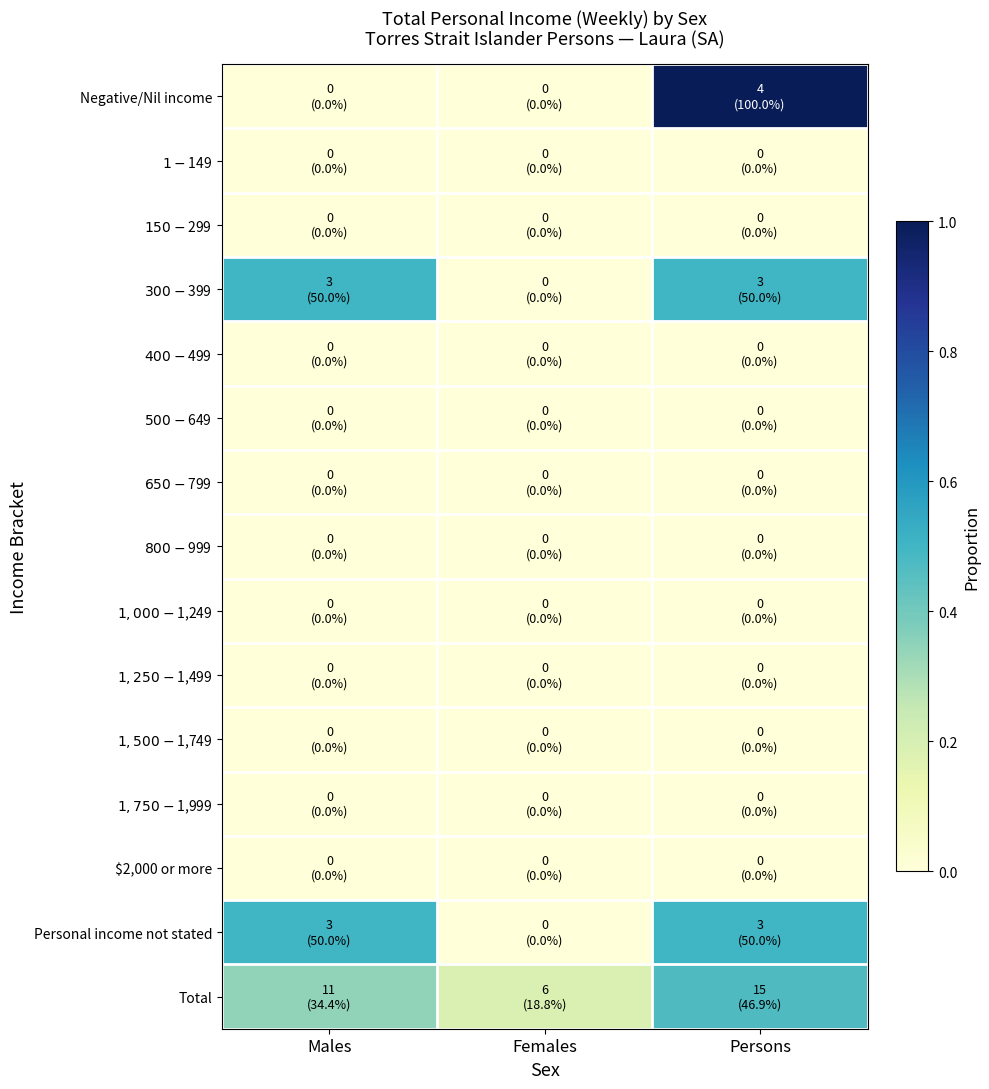

What is the total value across all series at Males?

1.3